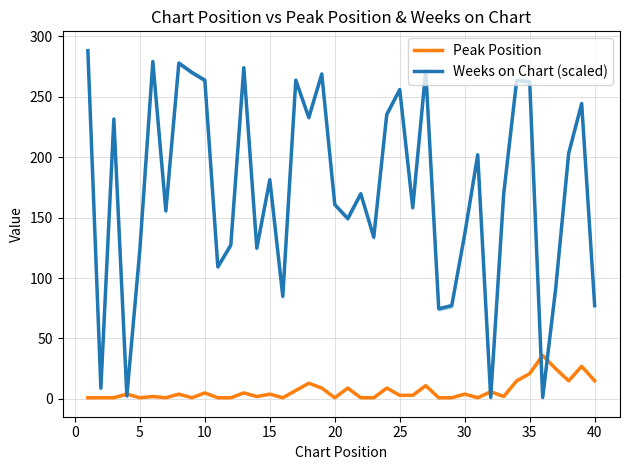

At how many categories does at least one series exceed 109?

31